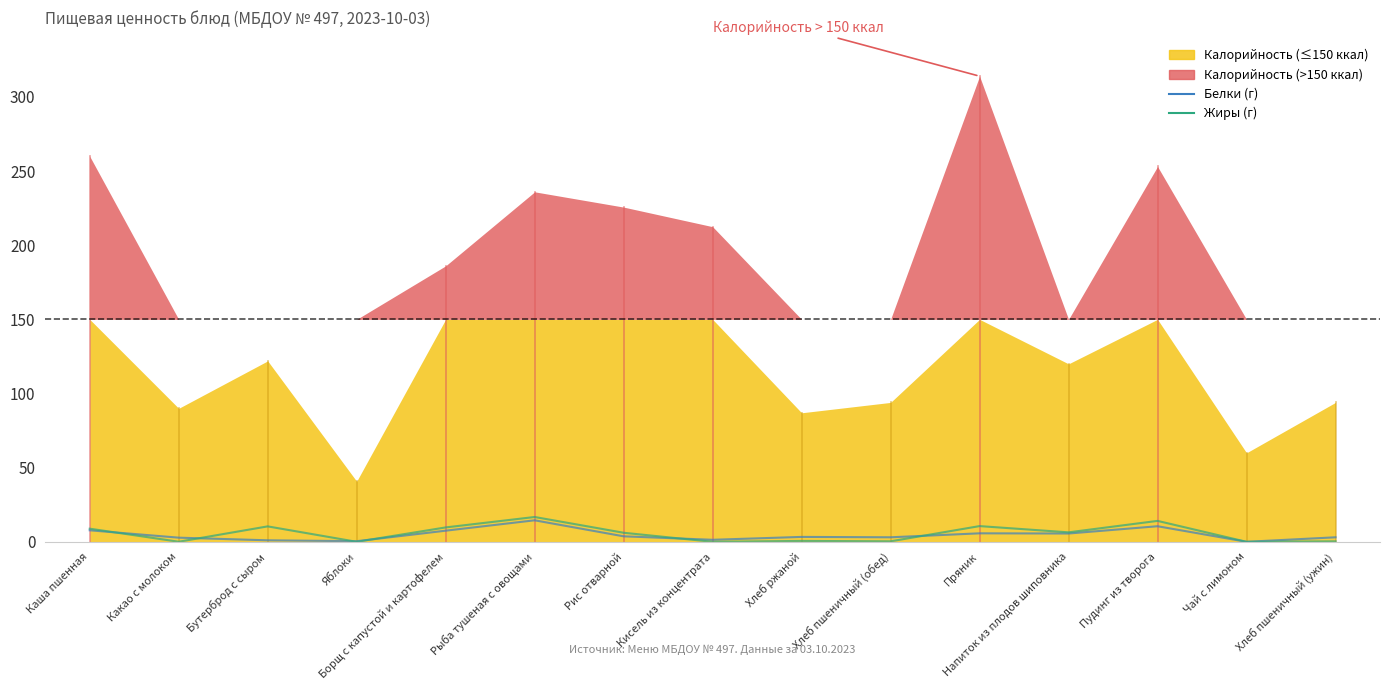

What is the spread (max minus min) of values at Кисель из концентрата?

1.4